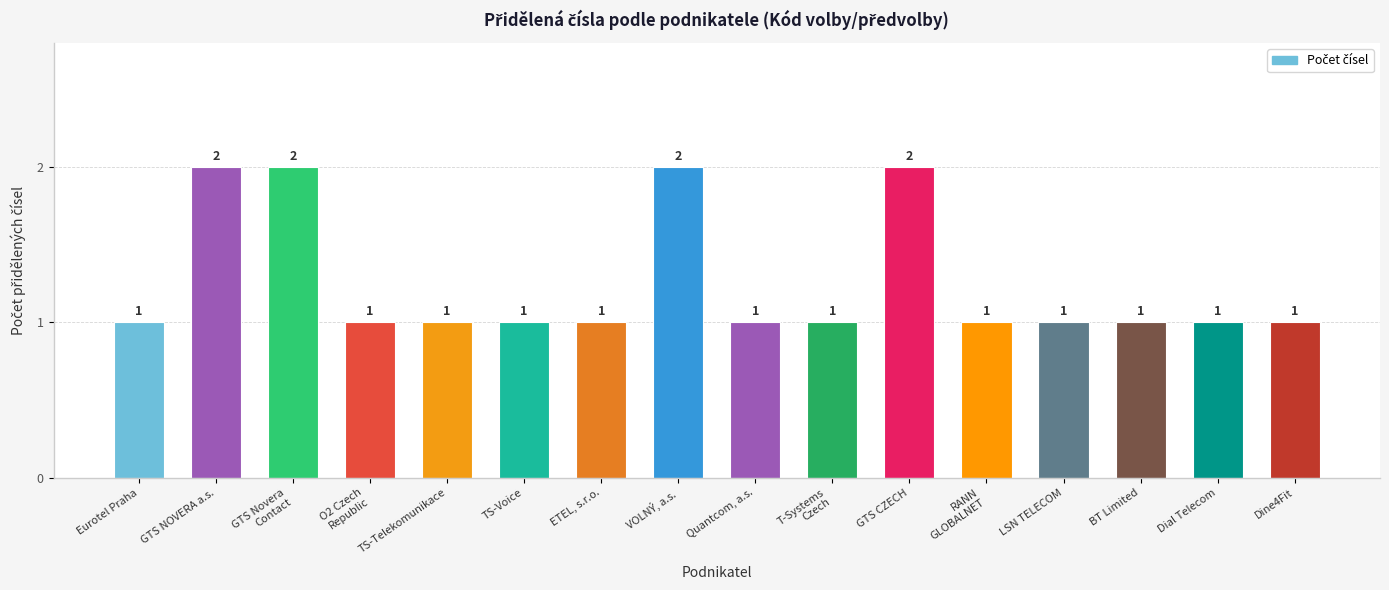

What is the average value?

1